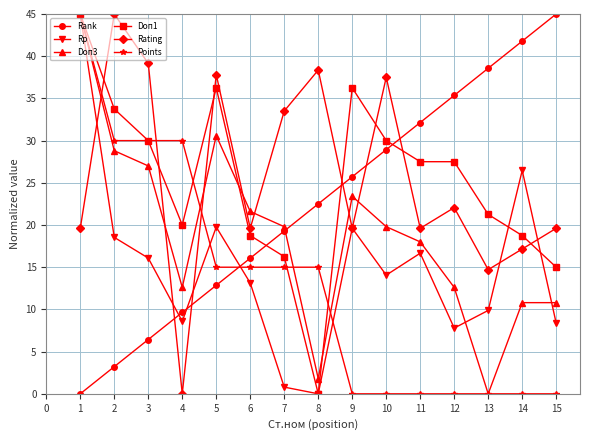

Rank the series at 15 from highest to lowest value.

Rank, Rating, Doп1, Doп3, Rp, Points